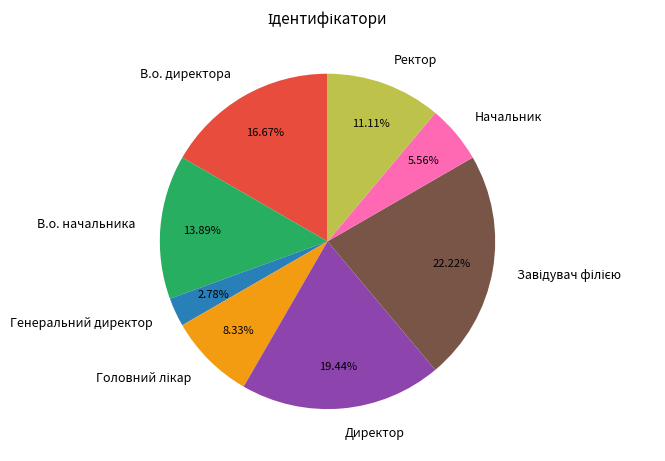

What portion of the pie excludes Ректор?

88.9%